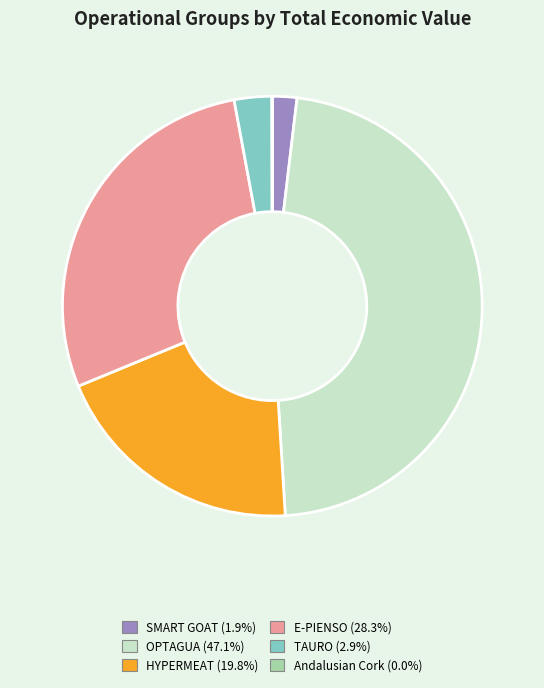

Which category has the biggest portion of the pie?

OPTAGUA